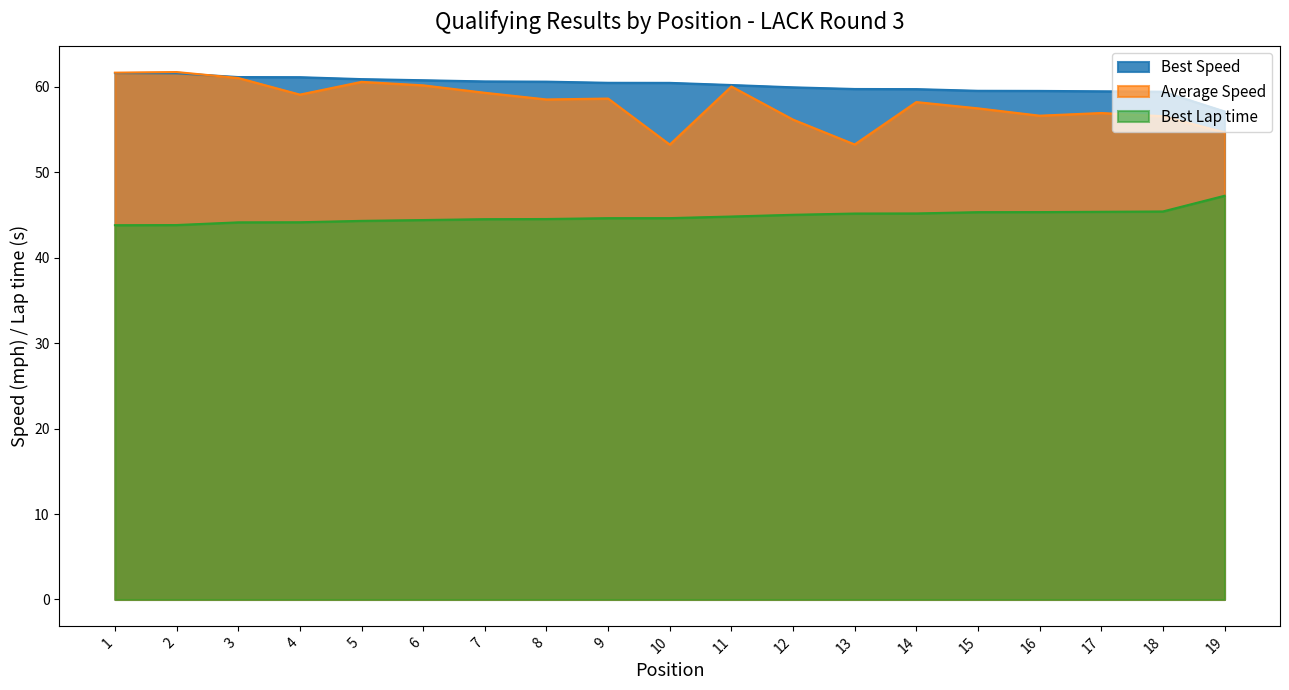

Which series changed the most between 1 and 12?

Average Speed